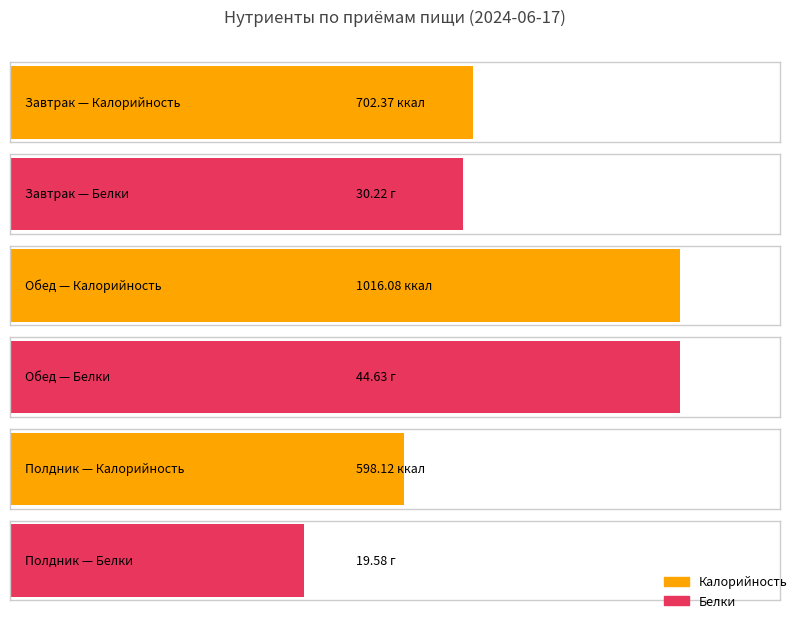

Reading left to right, extract all data points from this chart.

Калорийность: 702.4	1016.1	598.1
Белки: 30.2	44.6	19.6